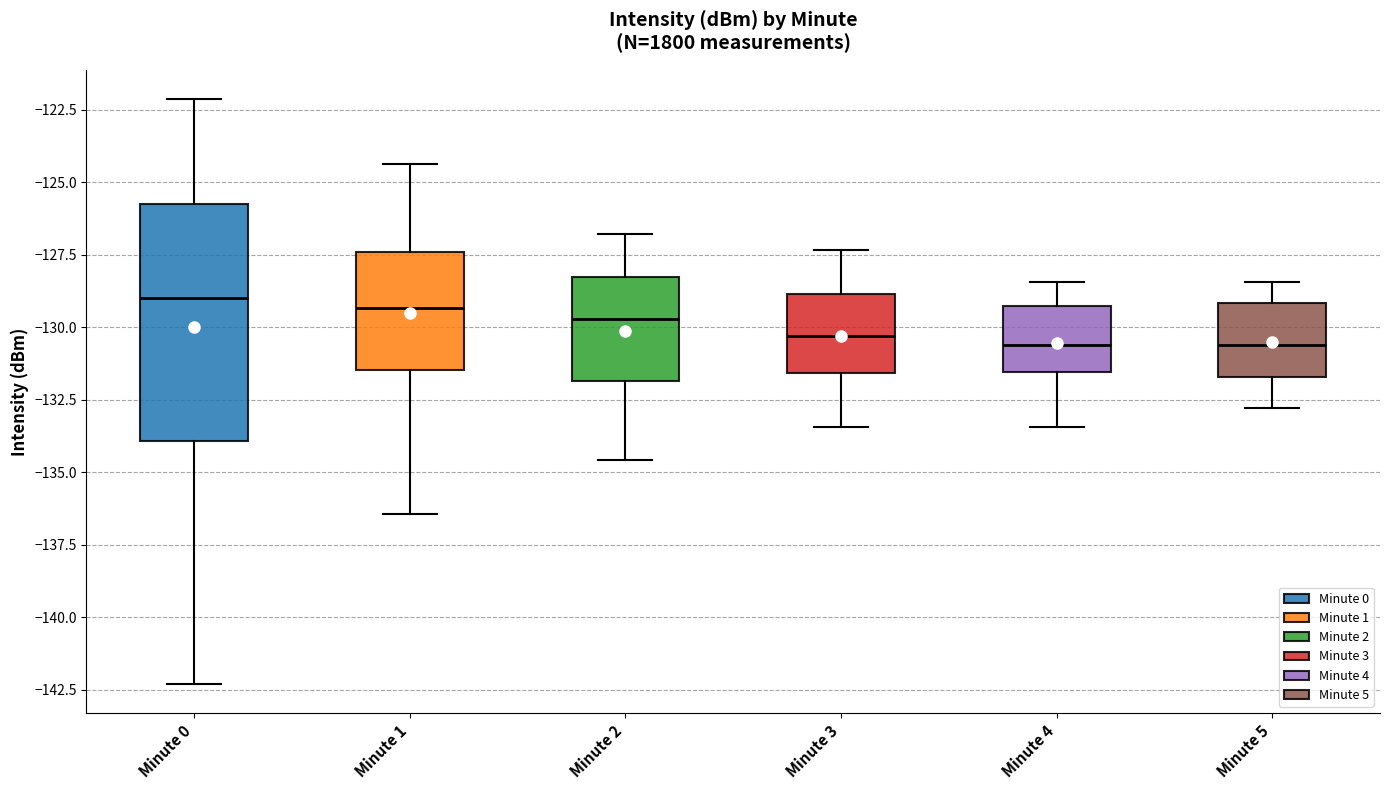

Where does the lower whisker of the box for Minute 2 end on the y-axis? The values are not printed on the chart, so give them approximately, as read against the axis.

-134.5